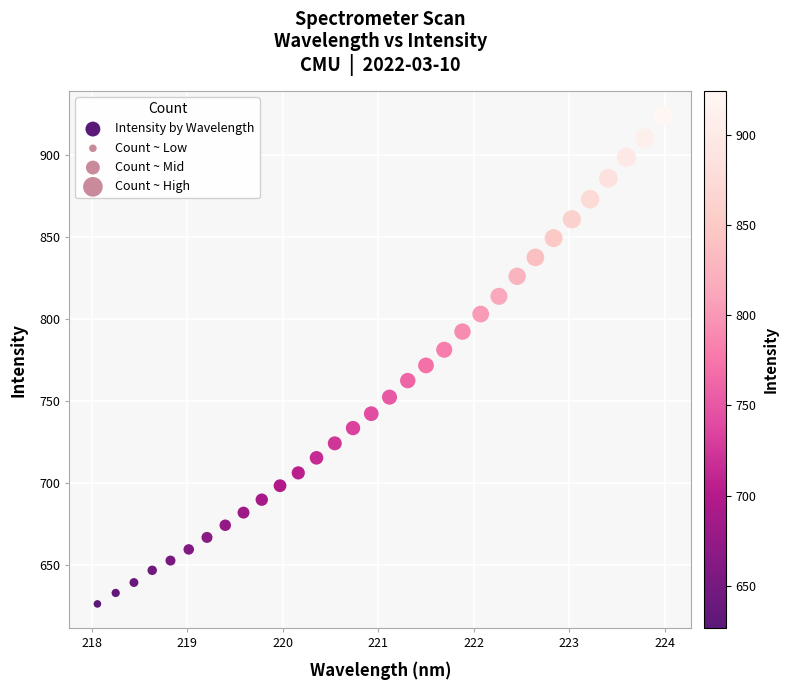

What is the range of X values (max minus min)?

5.9